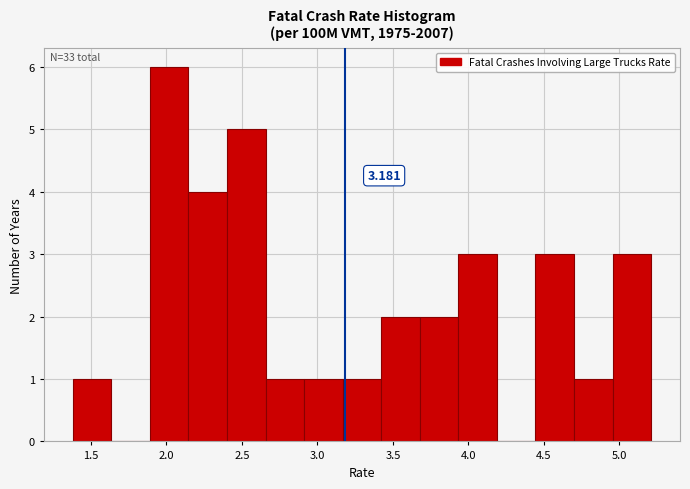

Which range on the x-axis has the tallest bar?

1.90 to 2.15